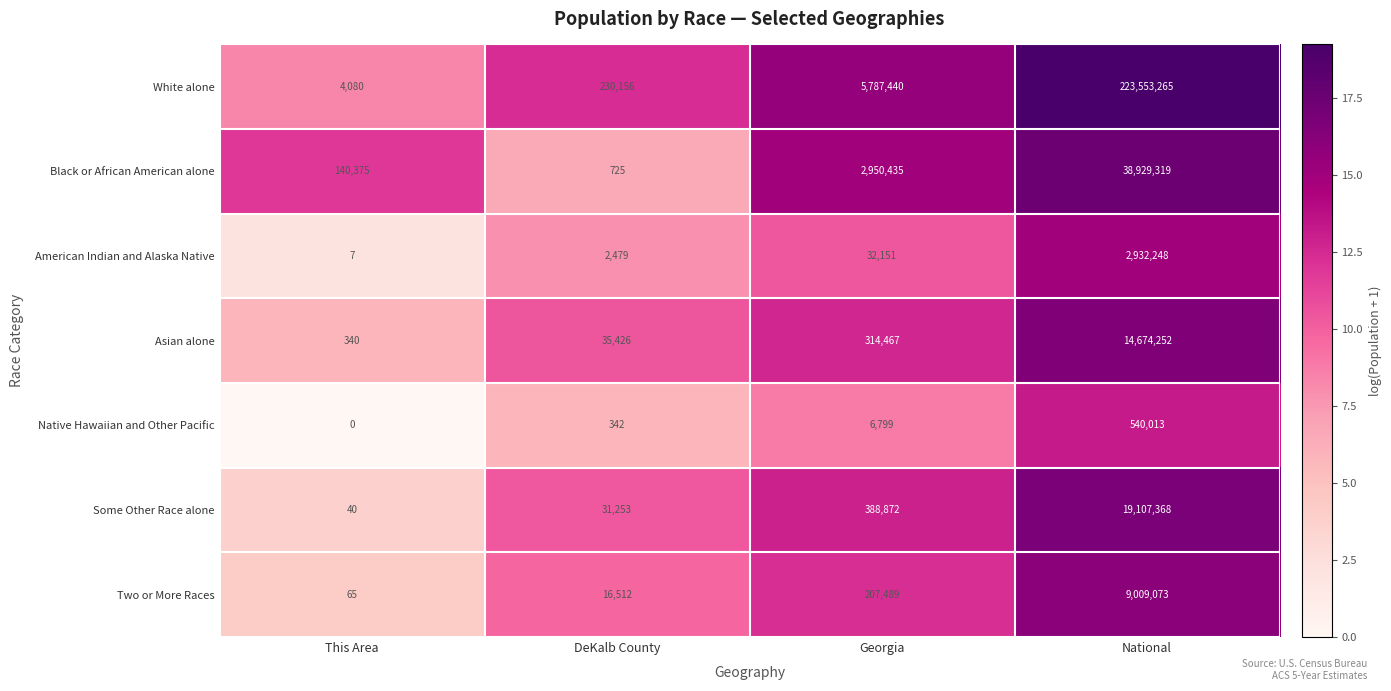

Reading right to left, extract all data points from this chart.

White alone: 223553265	5787440	230156	4080
Black or African American alone: 38929319	2950435	725	140375
American Indian and Alaska Native: 2932248	32151	2479	7
Asian alone: 14674252	314467	35426	340
Native Hawaiian and Other Pacific: 540013	6799	342	0
Some Other Race alone: 19107368	388872	31253	40
Two or More Races: 9009073	207489	16512	65